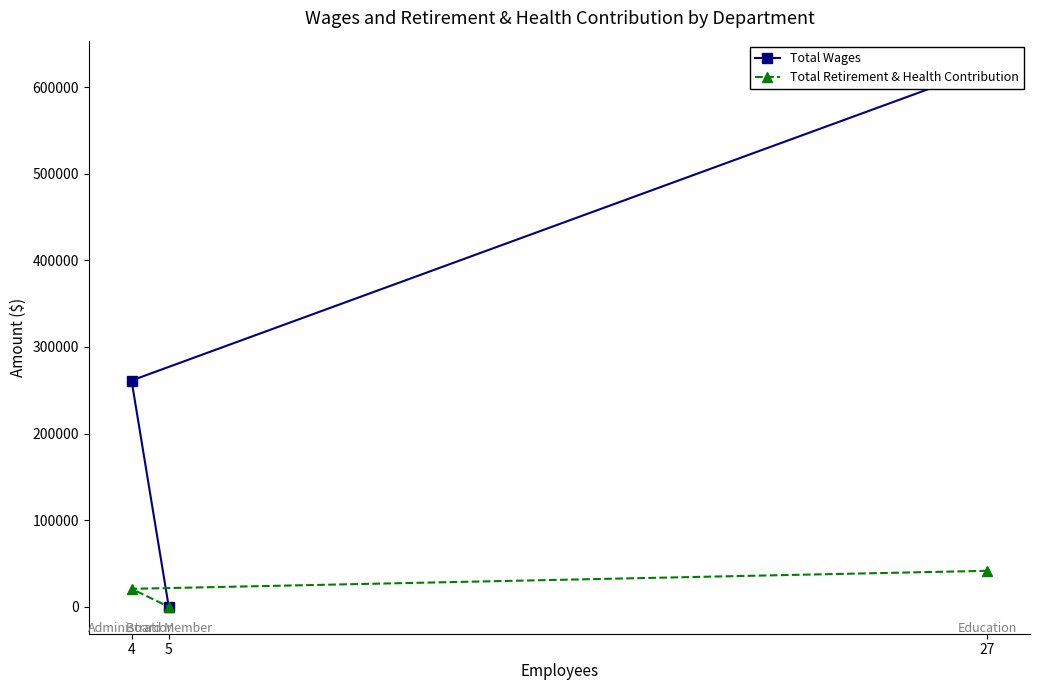

What are all the series names shown in the legend?

Total Wages, Total Retirement & Health Contribution